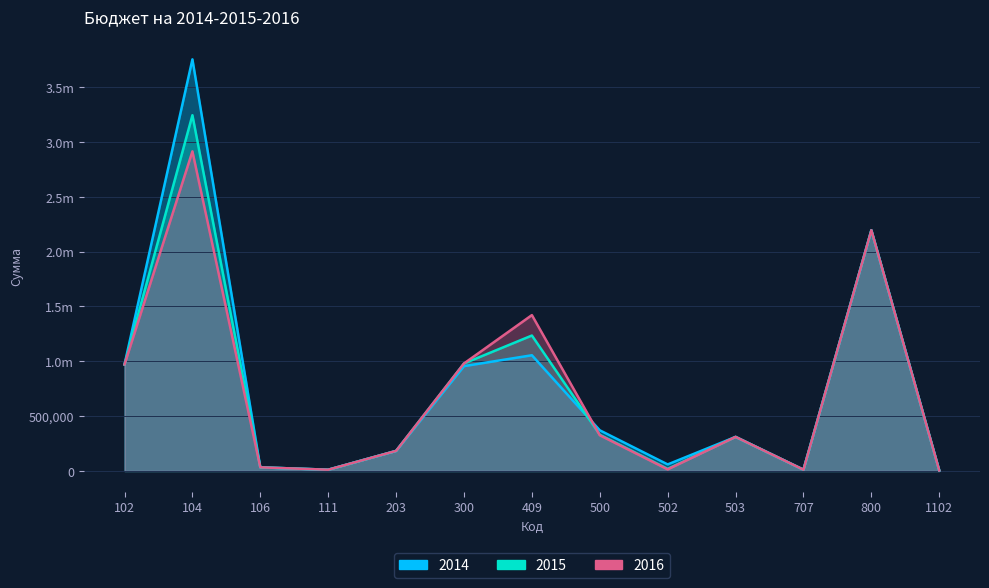

After their last crossing, which series has the higher values: 2015 or 2016?

2015